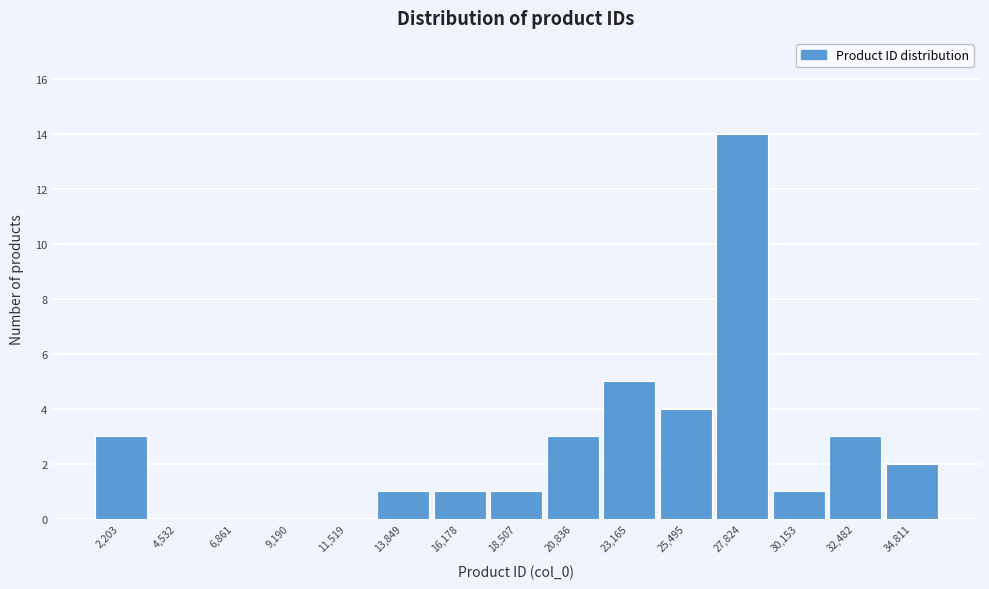

Reading left to right, transcribe all the data shown in this chart.

2,203=3	4,532=0	6,861=0	9,190=0	11,519=0	13,849=1	16,178=1	18,507=1	20,836=3	23,165=5	25,495=4	27,824=14	30,153=1	32,482=3	34,811=2